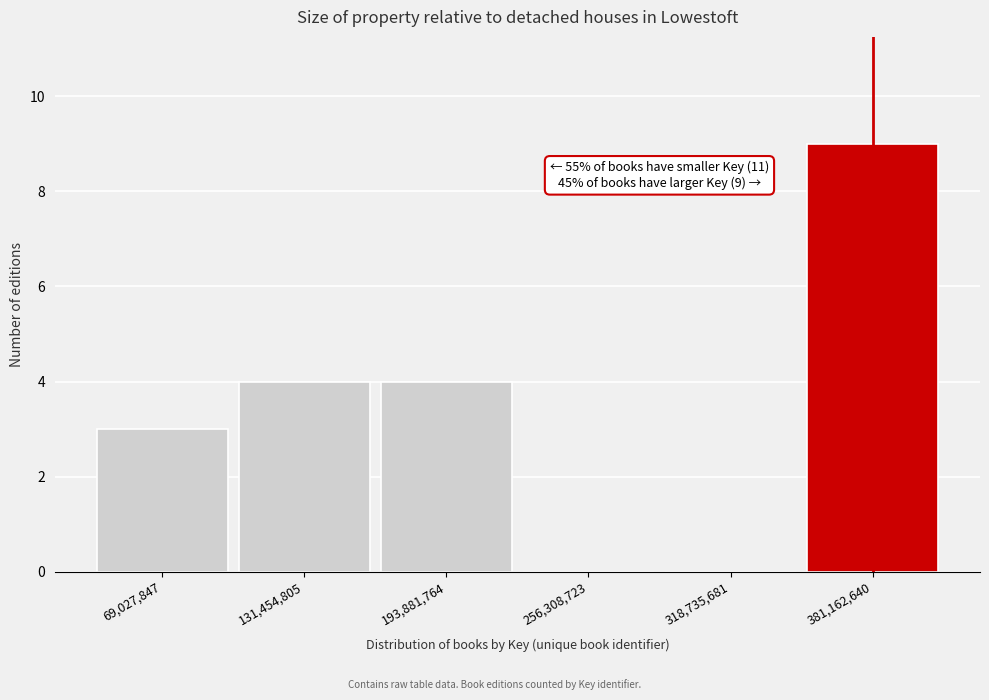

Which range on the x-axis has the tallest bar?

350000000 to 410000000